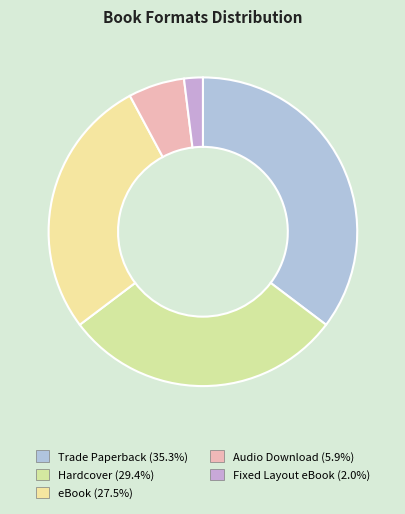

How many segments does this pie chart have?

5